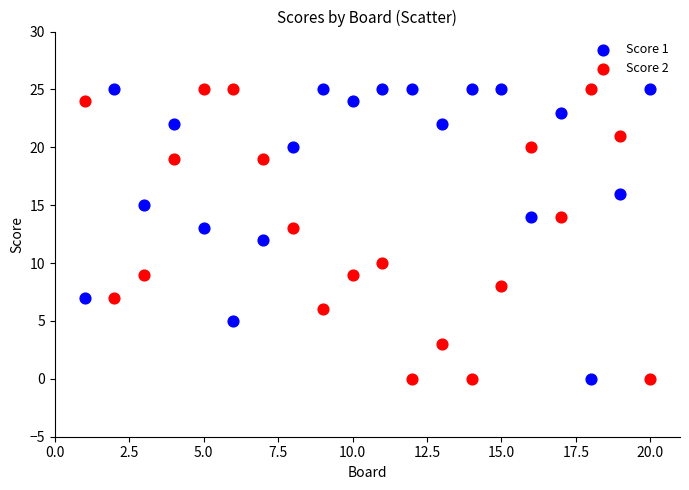

Across all data points, what is the range of X values (max minus min)?

19